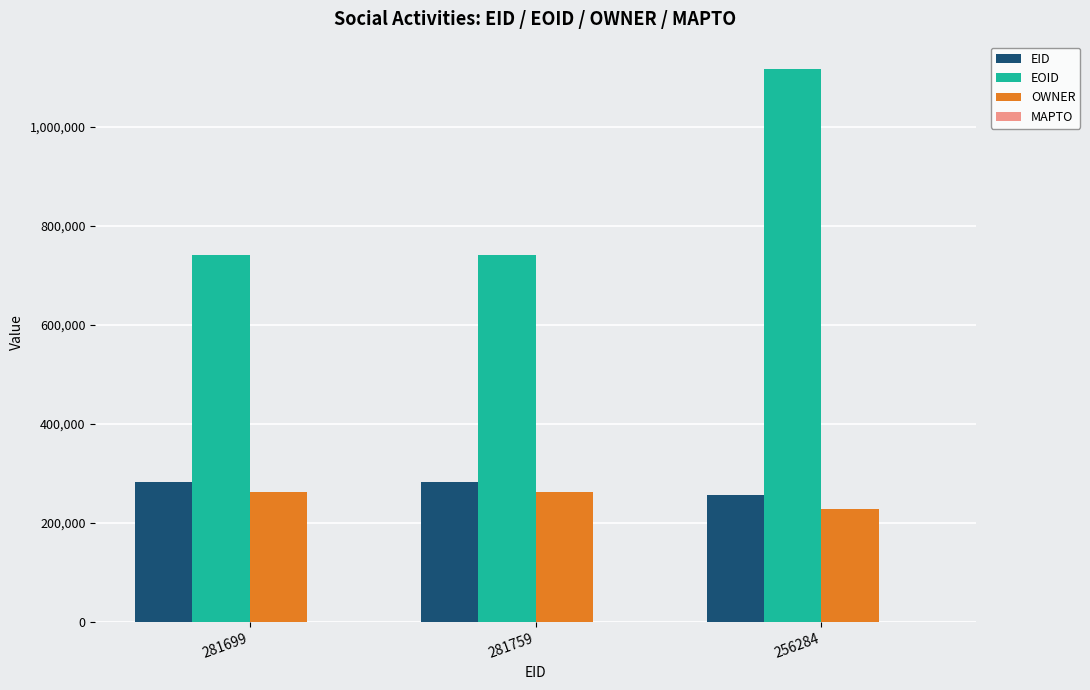

At how many categories does at least one series exceed 253563?

3